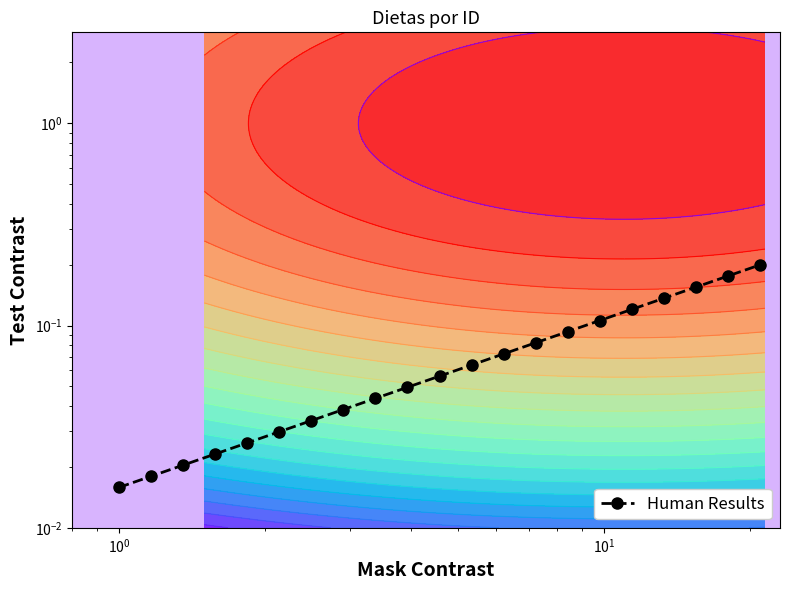

What is the sum of all values?

1.6